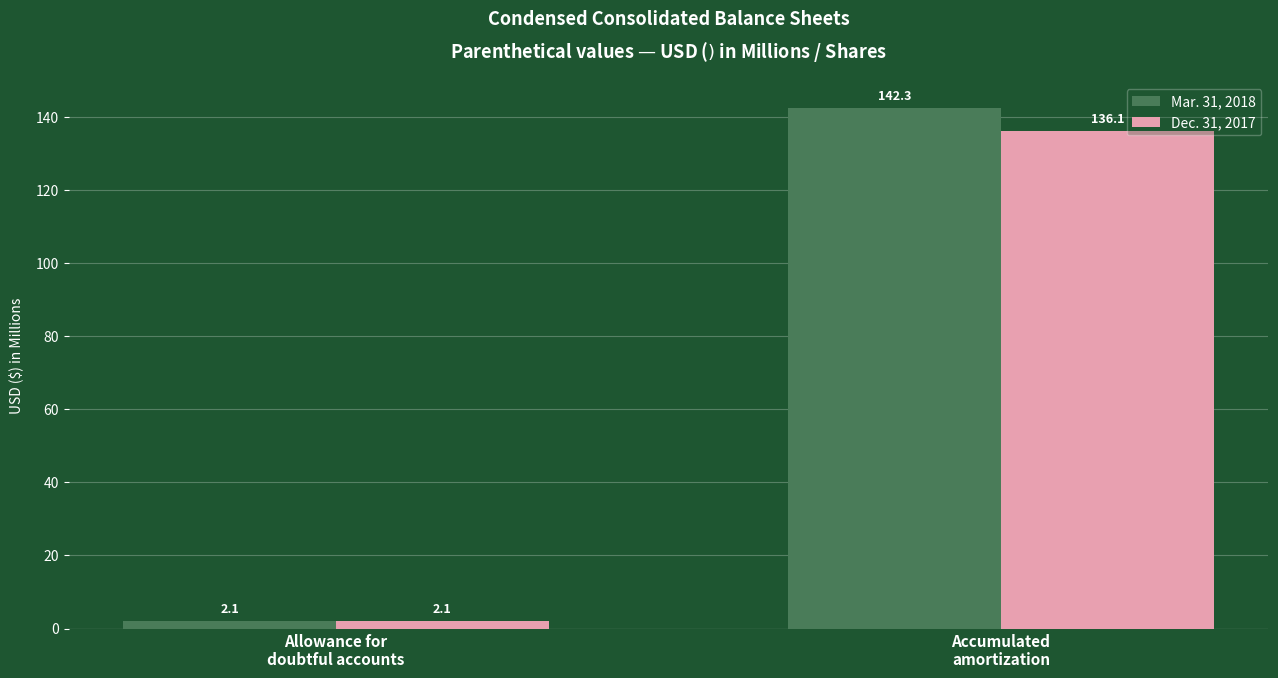

What is the label of the 1st bar from the right?

Accumulated
amortization